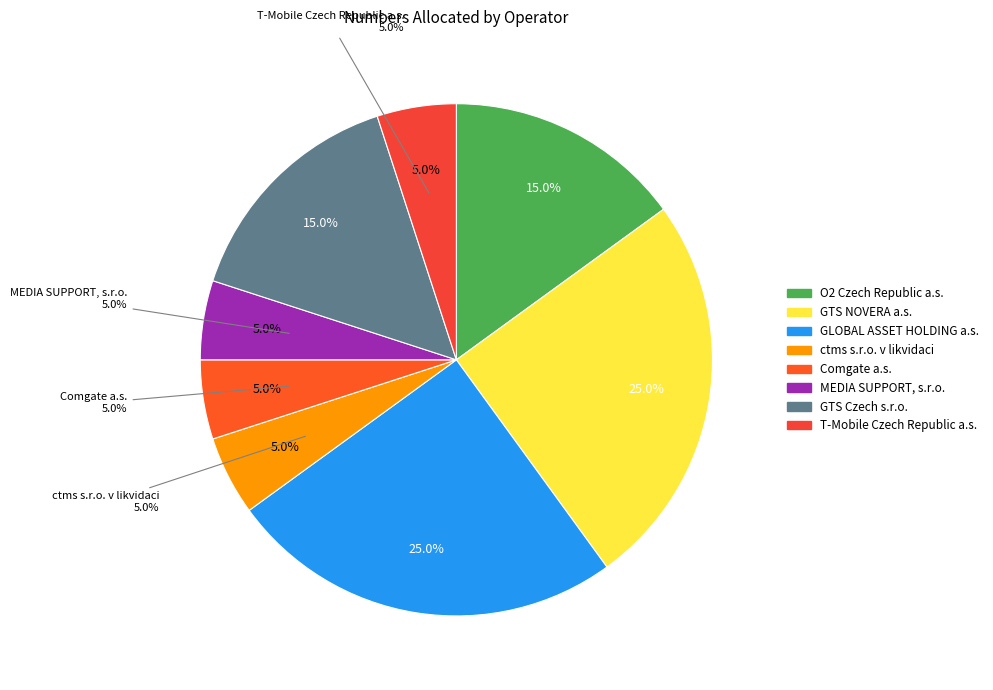

What is the total percentage of GLOBAL ASSET HOLDING a.s. and MEDIA SUPPORT, s.r.o.?

30.0%